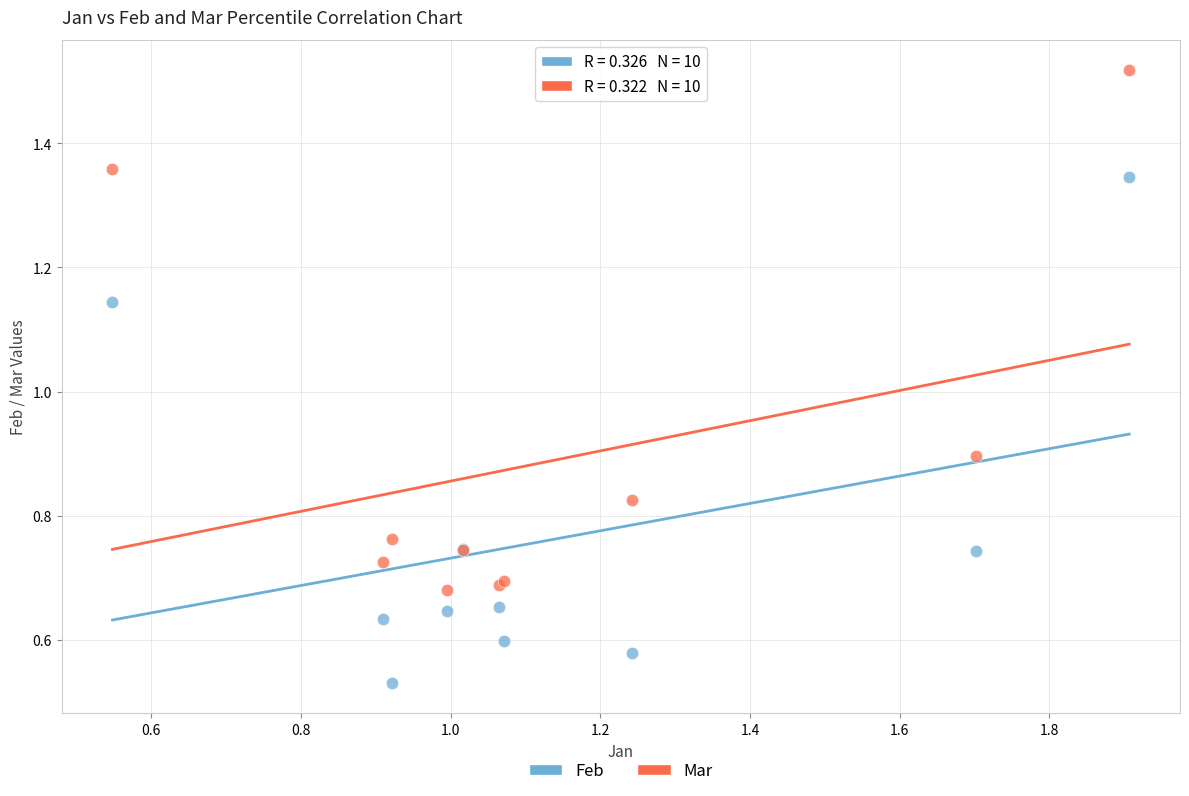

In the Mar series, what Y value is closest to 1?

0.9